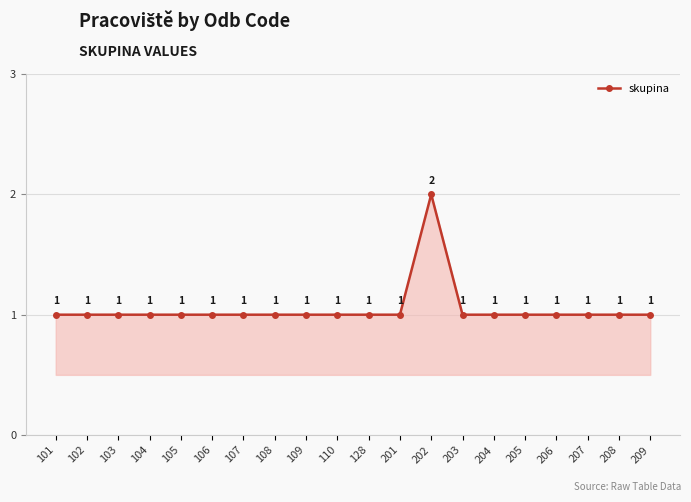

What is the value of the 15th point from the left?

1